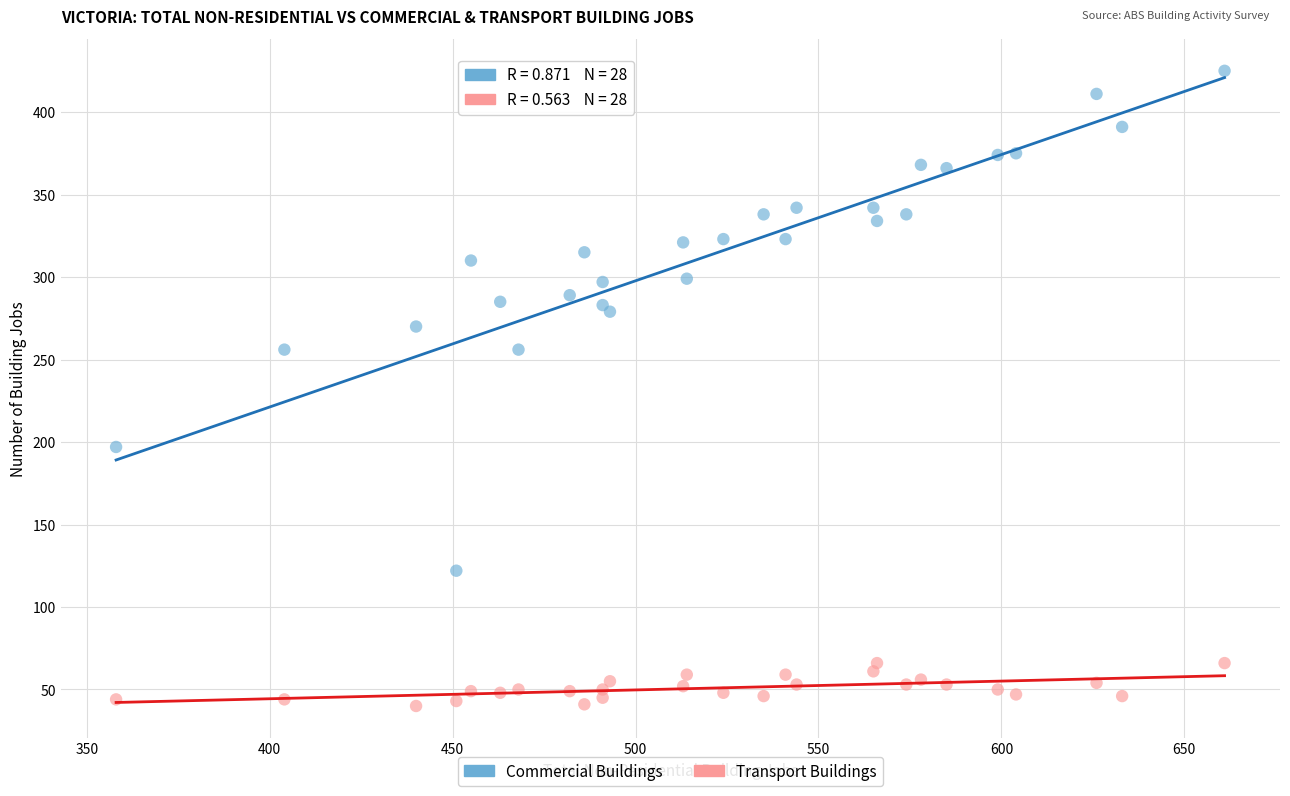

What is the X range (max minus min) for the scatter plot?

303